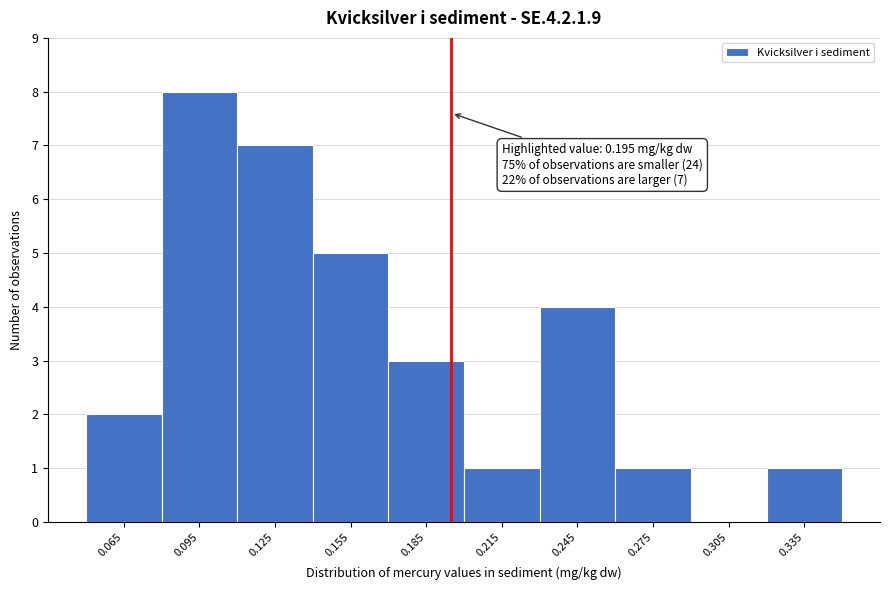

Over which range of the x-axis is the bar tallest?

0.08 to 0.11